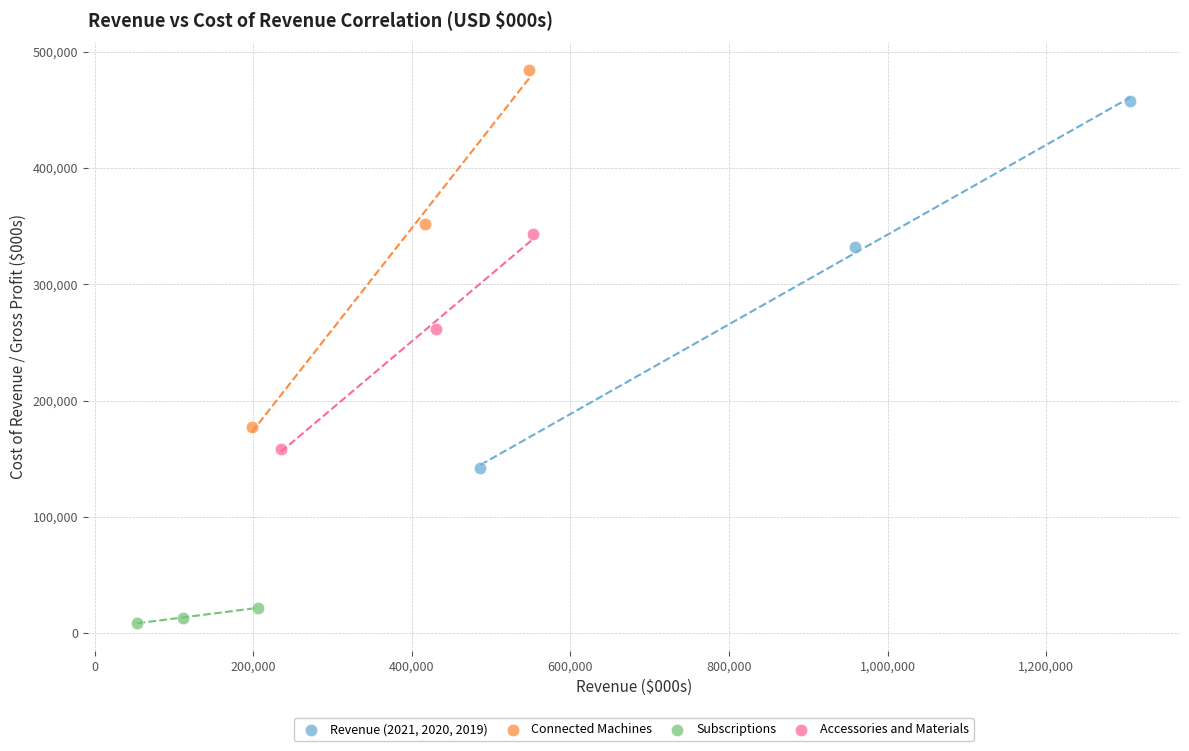

What are all the series names shown in the legend?

Revenue (2021, 2020, 2019), Connected Machines, Subscriptions, Accessories and Materials